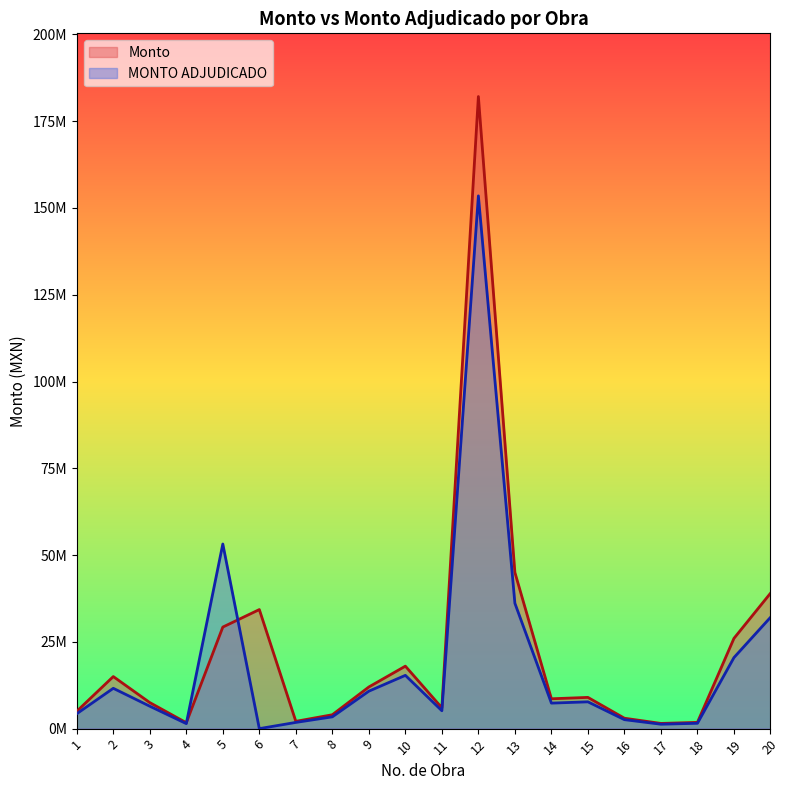

What is the highest value of the MONTO ADJUDICADO series?

153485073.4